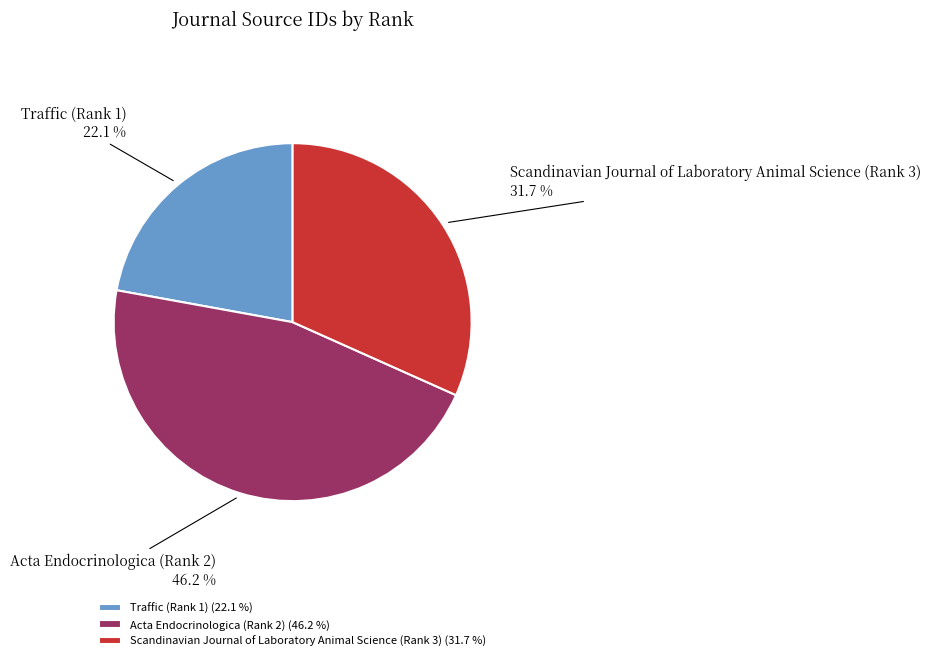

What is the smallest slice in the pie chart?

Traffic (Rank 1)